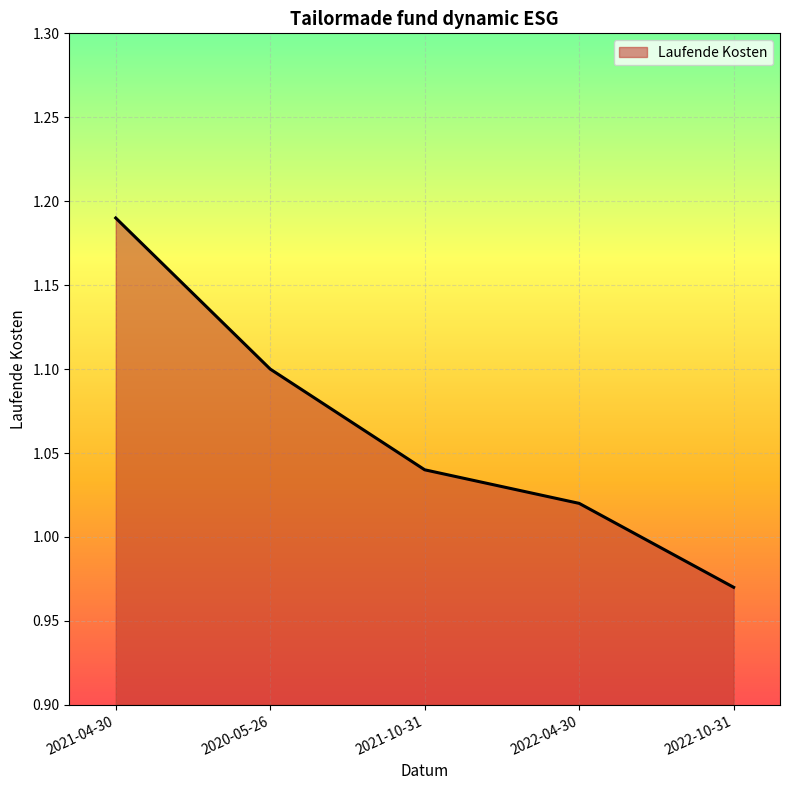

Rank the categories by value from lowest to highest.

2022-10-31, 2022-04-30, 2021-10-31, 2020-05-26, 2021-04-30